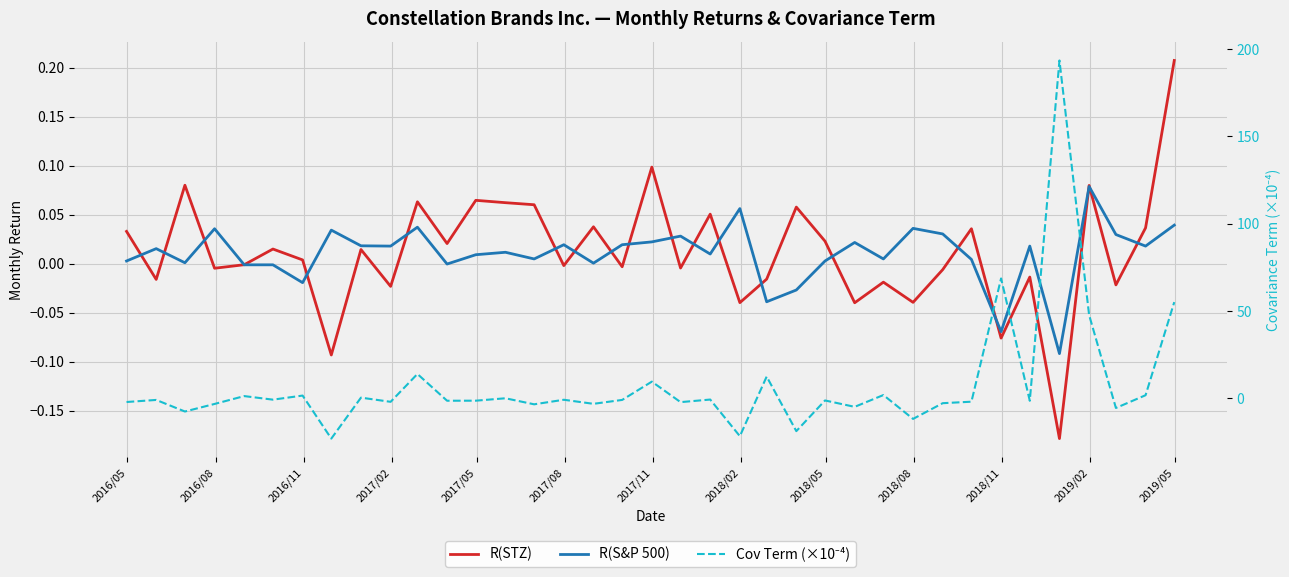

Reading right to left, transcribe all the data shown in this chart.

R(STZ): 0.2	0.0	-0.0	0.1	-0.2	-0.0	-0.1	0.0	-0.0	-0.0	-0.0	-0.0	0.0	0.1	-0.0	-0.0	0.1	-0.0	0.1	-0.0	0.0	-0.0	0.1	0.1	0.1	0.0	0.1	-0.0	0.0	-0.1	0.0	0.0	-0.0	-0.0	0.1	-0.0	0.0
R(S&P 500): 0.0	0.0	0.0	0.1	-0.1	0.0	-0.1	0.0	0.0	0.0	0.0	0.0	0.0	-0.0	-0.0	0.1	0.0	0.0	0.0	0.0	0.0	0.0	0.0	0.0	0.0	-0.0	0.0	0.0	0.0	0.0	-0.0	-0.0	-0.0	0.0	0.0	0.0	0.0
Cov Term (×10⁻⁴): 55.1	1.8	-5.5	47.7	193.5	-1.4	68.7	-1.9	-2.8	-11.8	1.9	-4.9	-1.2	-18.8	12.4	-21.7	-0.7	-2.2	9.5	-0.9	-3.2	-0.8	-3.5	0.0	-1.4	-1.4	13.9	-2.0	0.4	-23.1	1.6	-0.8	1.3	-3.2	-7.6	-0.9	-2.1